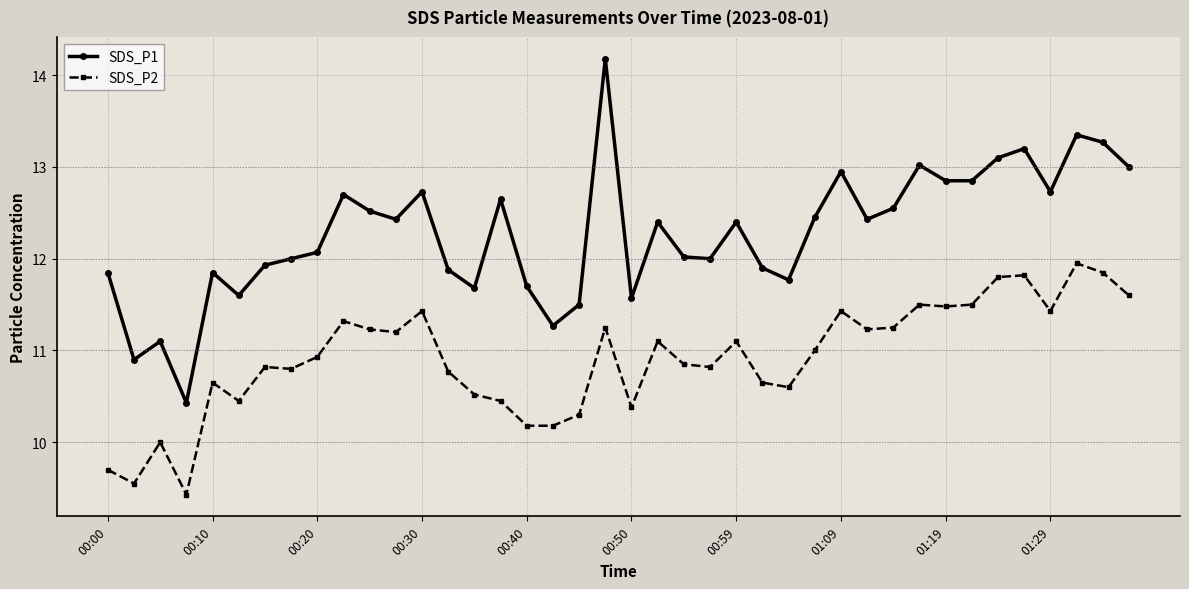

List the series in order of their peak value, highest first.

SDS_P1, SDS_P2